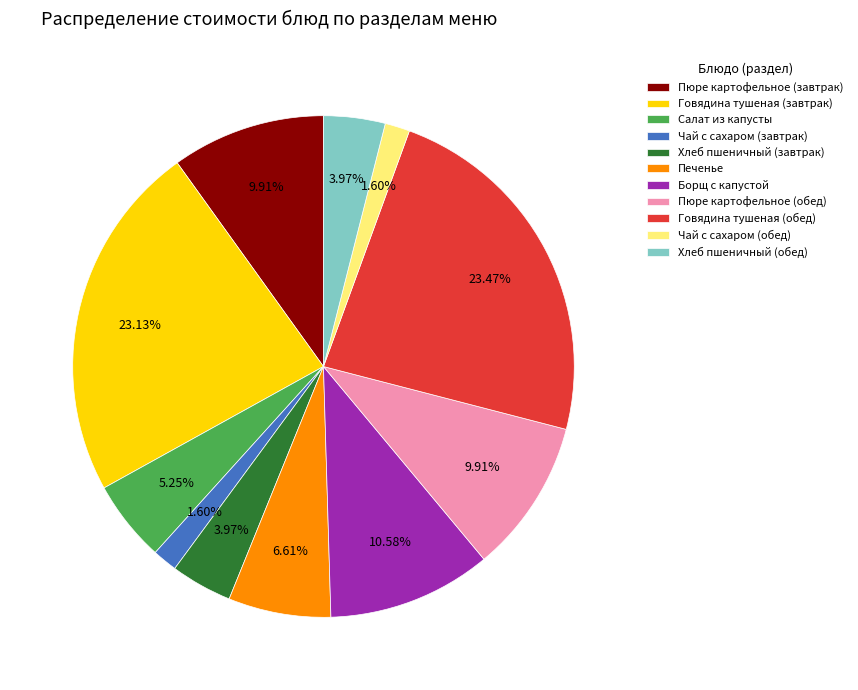

Does any single category account for the majority?

No